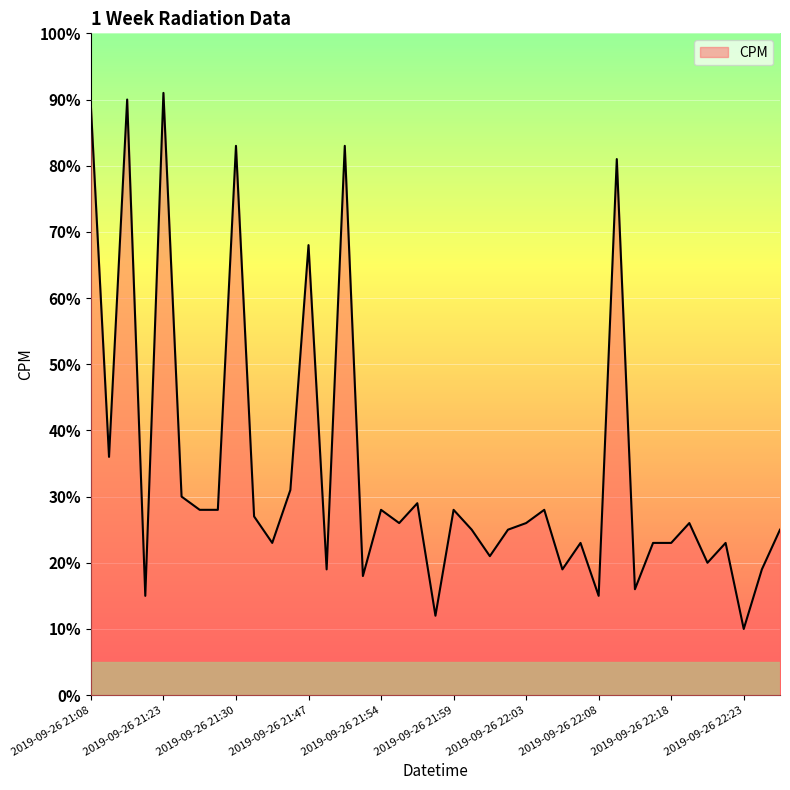

What is the greatest value displayed?

91